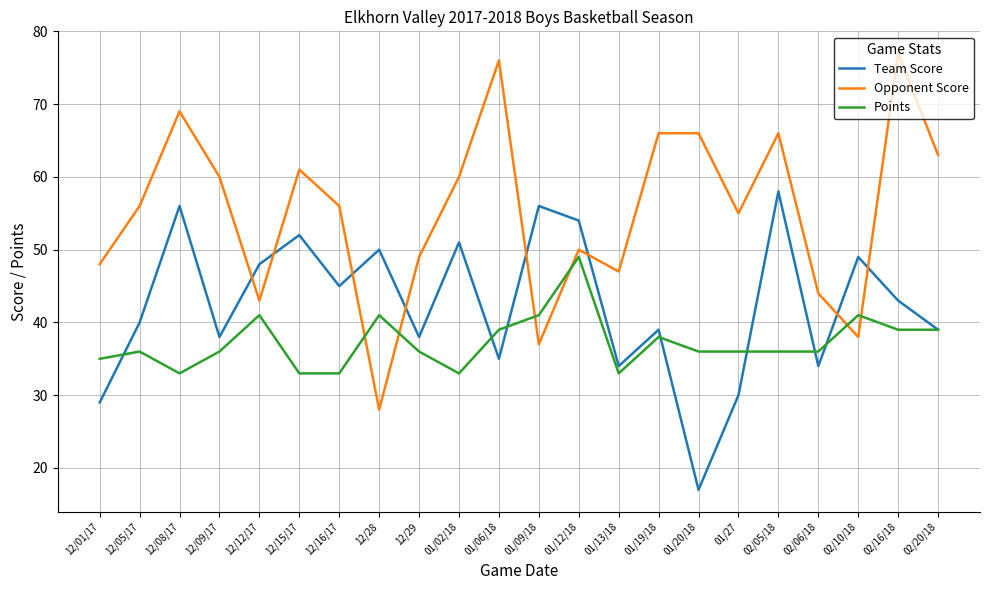

Is the value of Points at 01/09/18 greater than the value of Team Score at 01/20/18?

Yes